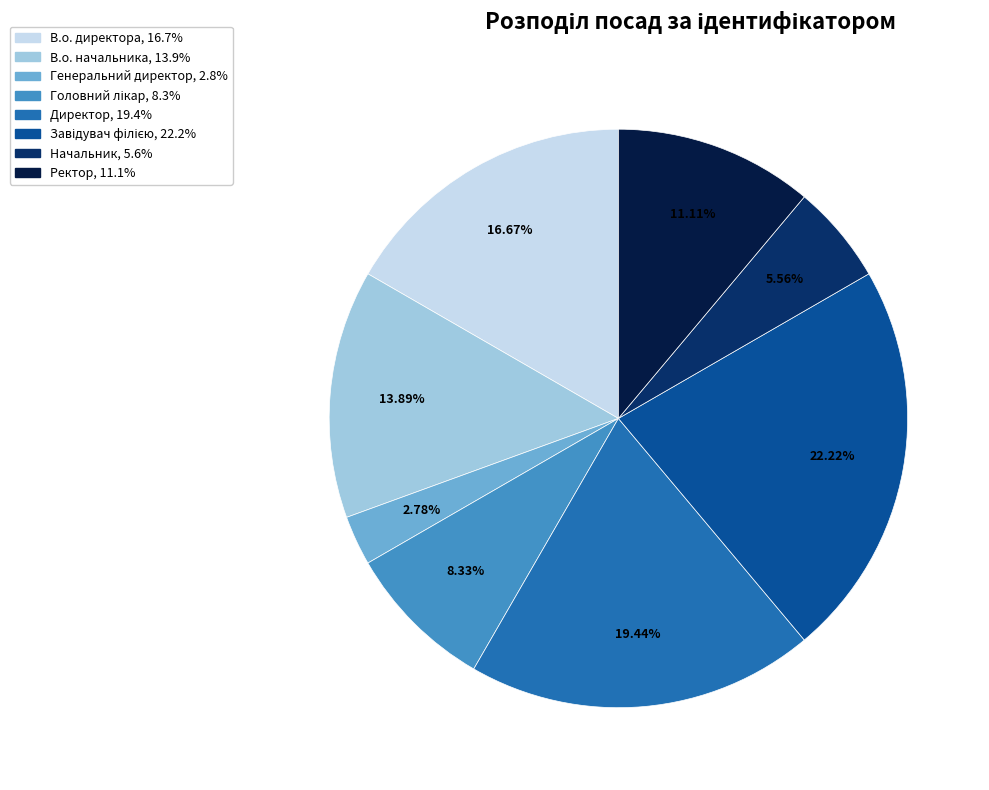

To the nearest percent, what portion does Ректор represent?

11%